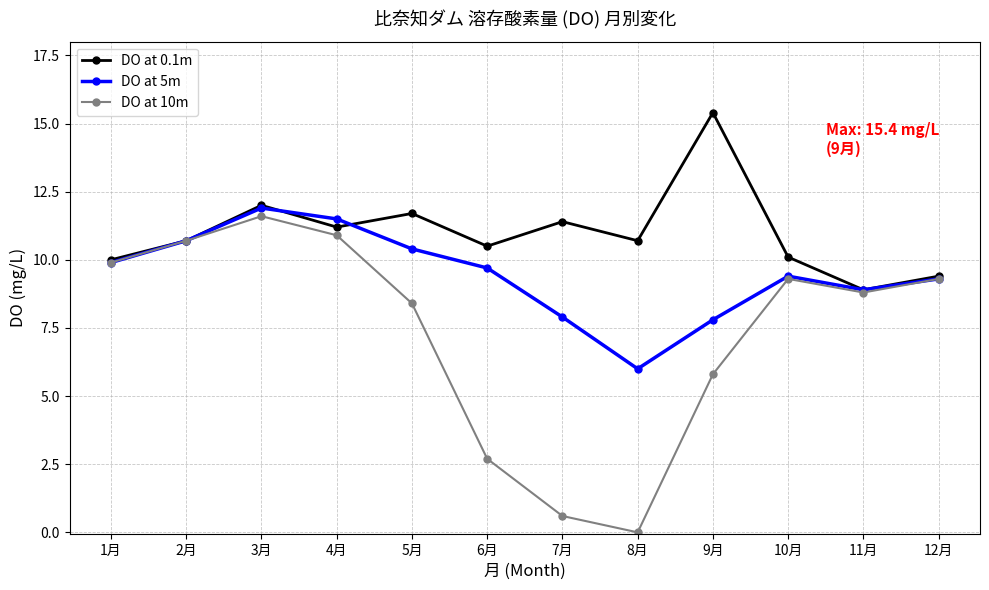

Reading left to right, what are all the values shown in this chart?

DO at 0.1m: 10.0	10.7	12.0	11.2	11.7	10.5	11.4	10.7	15.4	10.1	8.9	9.4
DO at 5m: 9.9	10.7	11.9	11.5	10.4	9.7	7.9	6.0	7.8	9.4	8.9	9.3
DO at 10m: 9.9	10.7	11.6	10.9	8.4	2.7	0.6	0.0	5.8	9.3	8.8	9.3